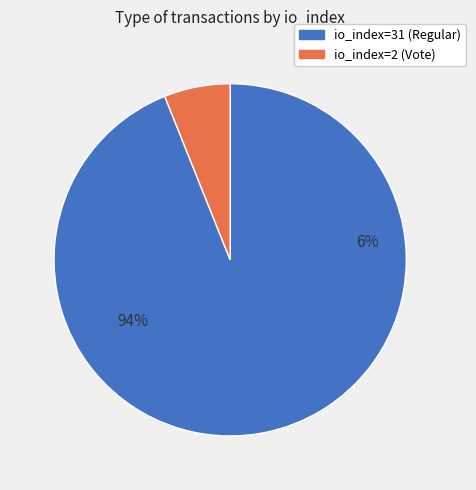

Is there any slice that represents more than half of the pie?

Yes